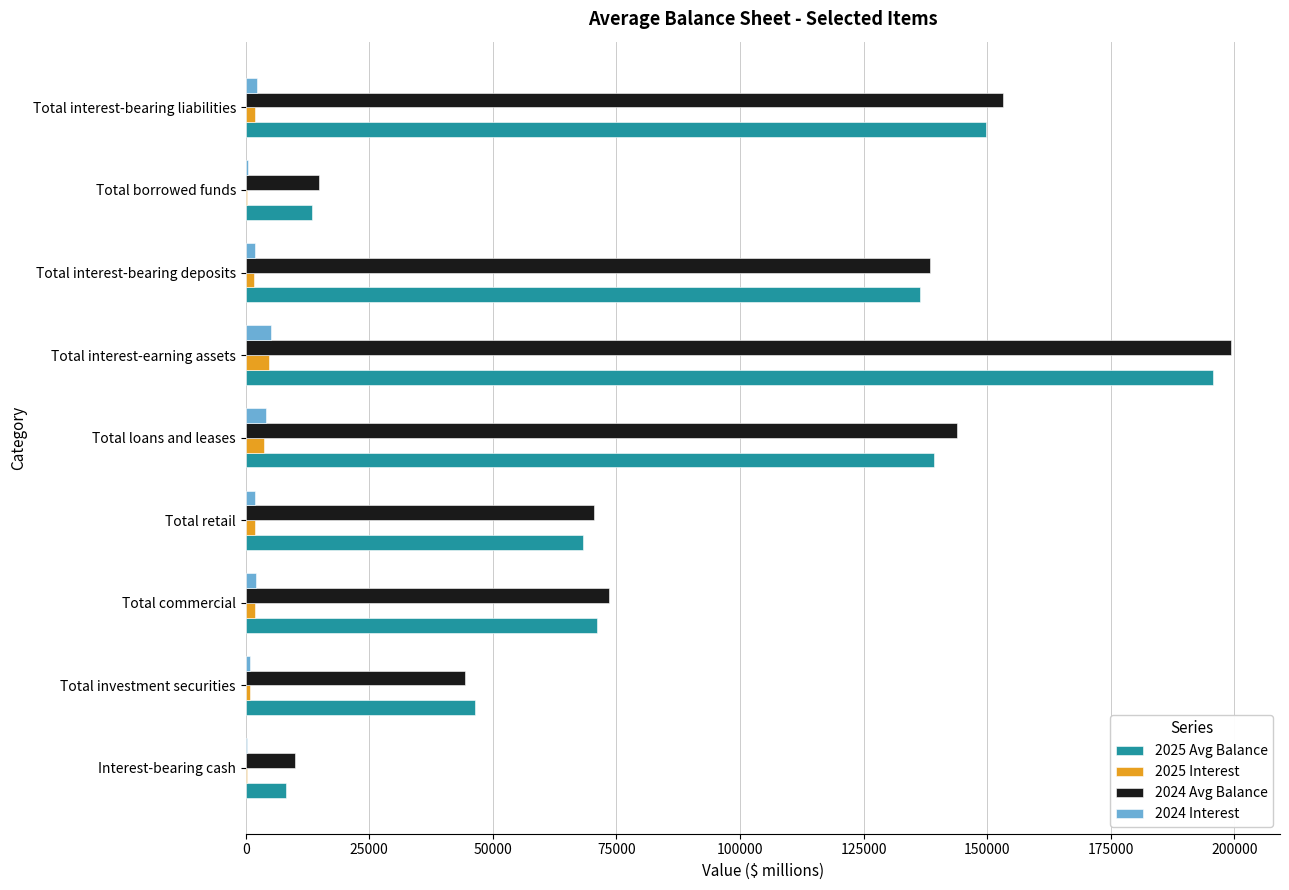

How many series are shown in this chart?

4